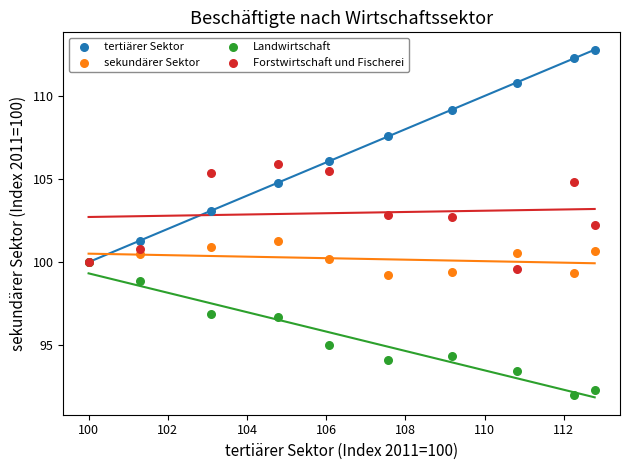

Which series reaches the minimum Y coordinate?

Landwirtschaft